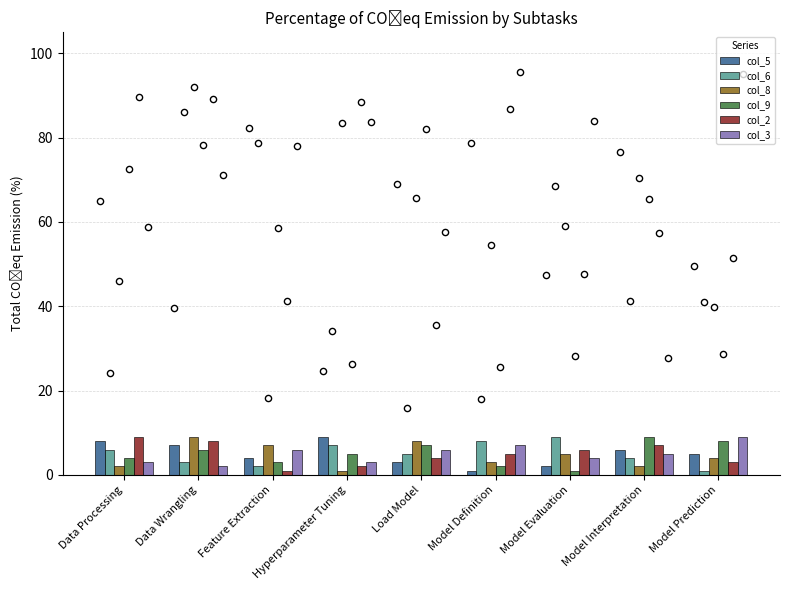

At how many categories does at least one series exceed 1?

9